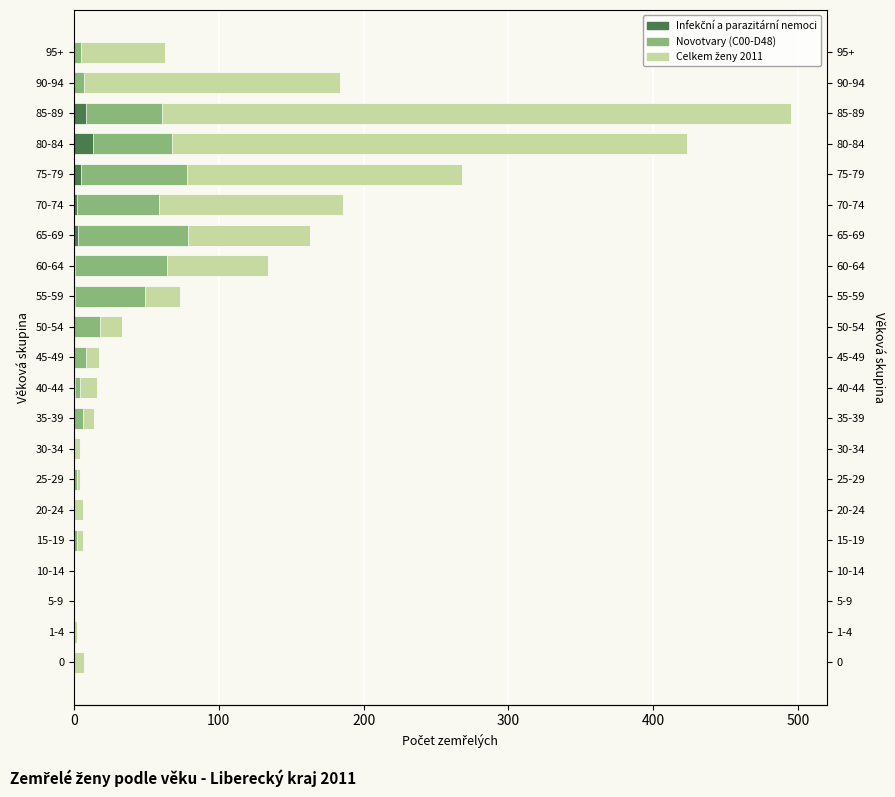

What is the difference between the maximum and minimum values in the Novotvary (C00-D48) series?

79